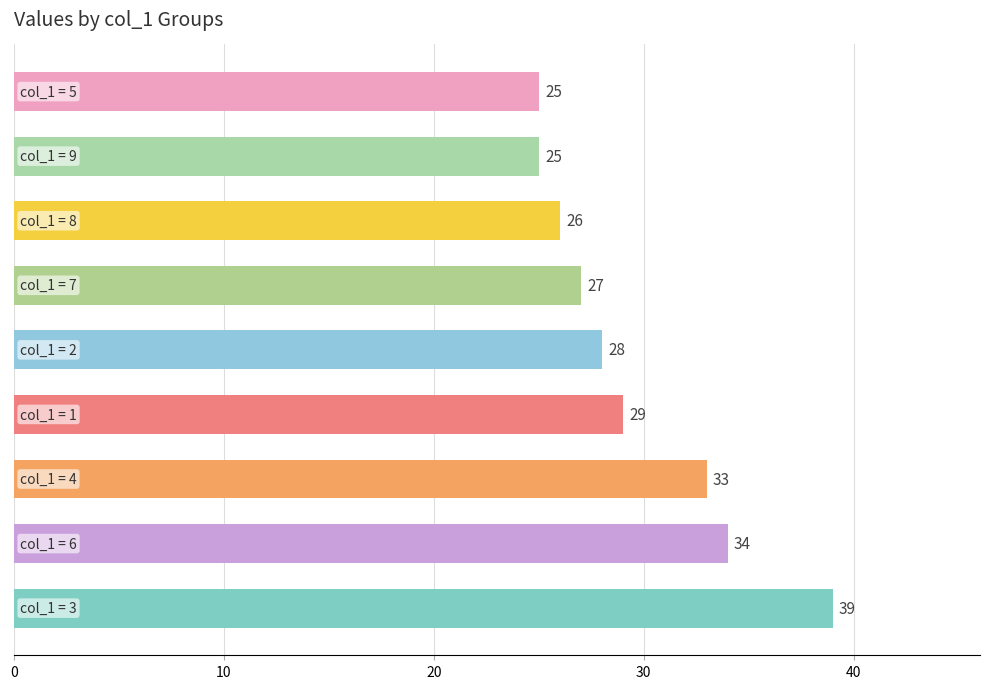

How many data points are less than 28?

4